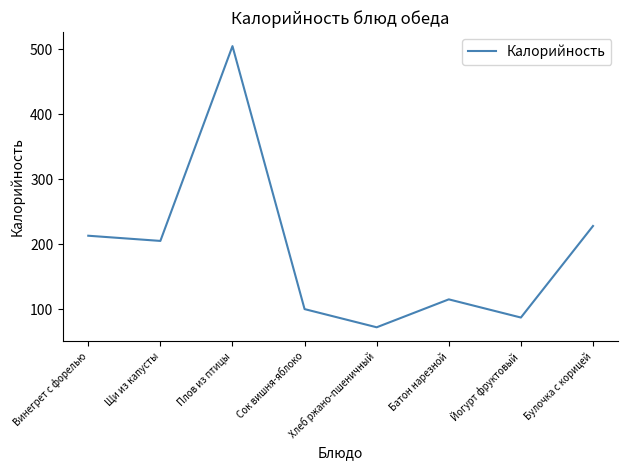

True or false: there are more than 2 points higher than both neighbors.

False